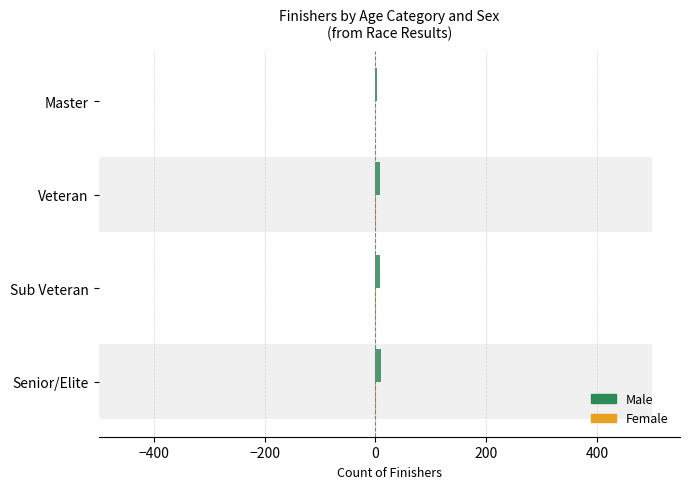

Is the value of Female Count at Senior/Elite greater than the value of Male Count at Veteran?

No